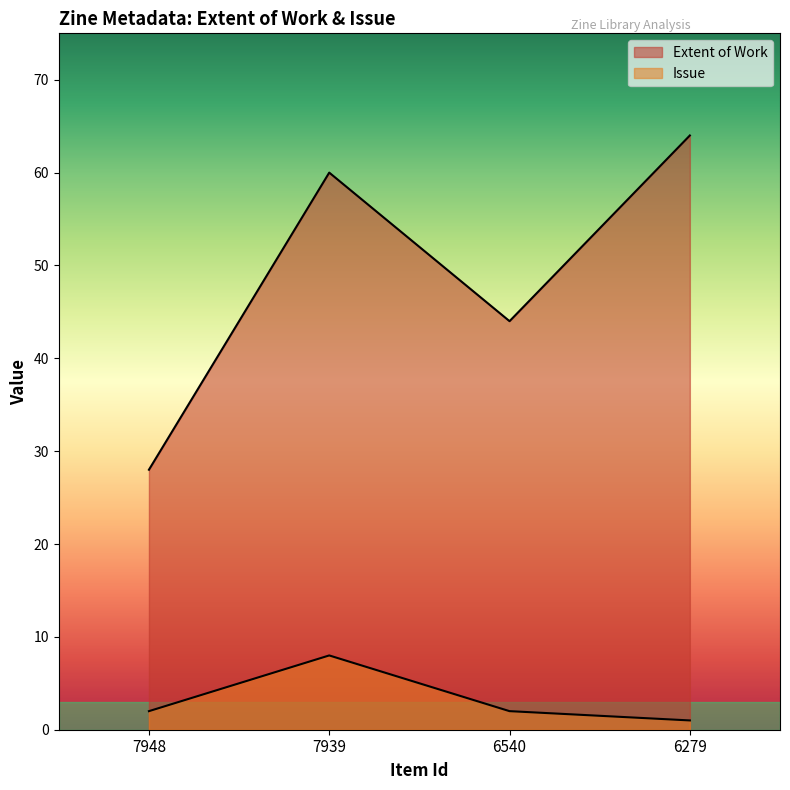

How many data points in Issue are less than 2?

1